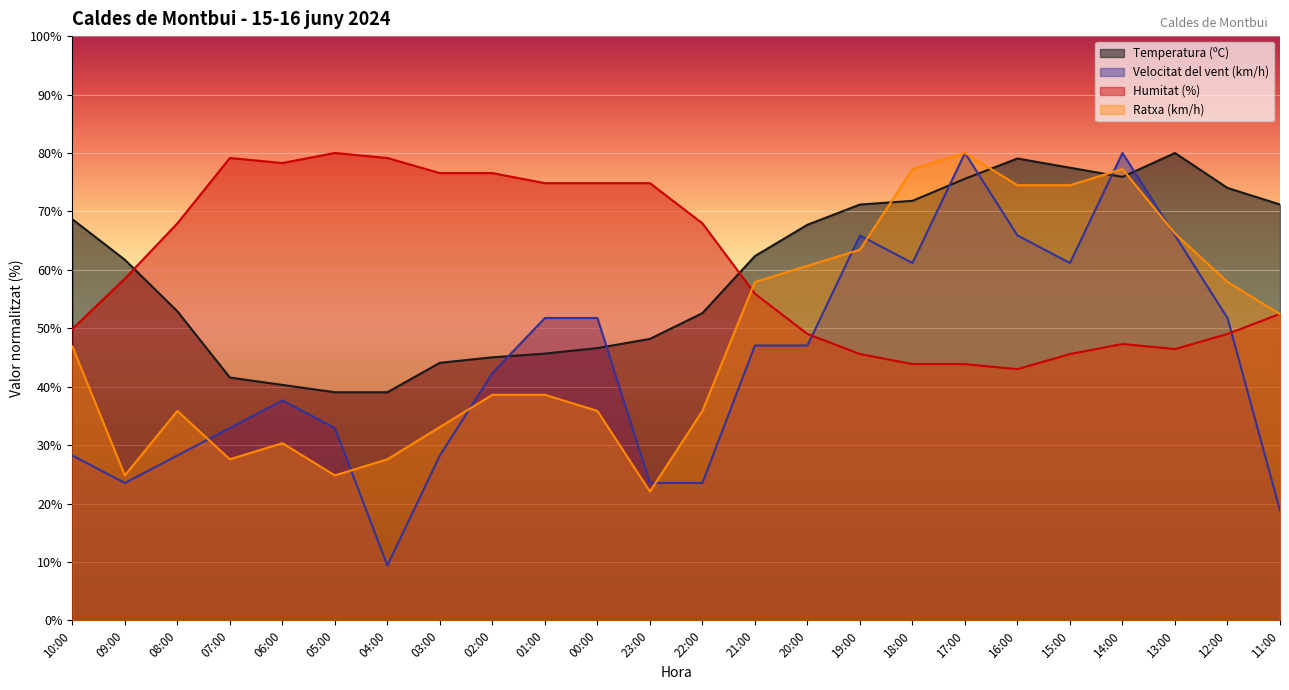

Reading left to right, what are all the values shown in this chart?

Temperatura (ºC): 10:00=68.7	09:00=61.7	08:00=52.9	07:00=41.6	06:00=40.3	05:00=39.1	04:00=39.1	03:00=44.1	02:00=45.0	01:00=45.7	00:00=46.6	23:00=48.2	22:00=52.6	21:00=62.4	20:00=67.7	19:00=71.2	18:00=71.8	17:00=75.6	16:00=79.1	15:00=77.5	14:00=75.9	13:00=80.0	12:00=74.0	11:00=71.2
Velocitat del vent (km/h): 10:00=28.2	09:00=23.5	08:00=28.2	07:00=32.9	06:00=37.6	05:00=32.9	04:00=9.4	03:00=28.2	02:00=42.4	01:00=51.8	00:00=51.8	23:00=23.5	22:00=23.5	21:00=47.1	20:00=47.1	19:00=65.9	18:00=61.2	17:00=80.0	16:00=65.9	15:00=61.2	14:00=80.0	13:00=65.9	12:00=51.8	11:00=18.8
Humitat (%): 10:00=49.9	09:00=58.5	08:00=68.0	07:00=79.1	06:00=78.3	05:00=80.0	04:00=79.1	03:00=76.6	02:00=76.6	01:00=74.8	00:00=74.8	23:00=74.8	22:00=68.0	21:00=55.9	20:00=49.0	19:00=45.6	18:00=43.9	17:00=43.9	16:00=43.0	15:00=45.6	14:00=47.3	13:00=46.5	12:00=49.0	11:00=52.5
Ratxa (km/h): 10:00=46.9	09:00=24.8	08:00=35.9	07:00=27.6	06:00=30.3	05:00=24.8	04:00=27.6	03:00=33.1	02:00=38.6	01:00=38.6	00:00=35.9	23:00=22.1	22:00=35.9	21:00=57.9	20:00=60.7	19:00=63.4	18:00=77.2	17:00=80.0	16:00=74.5	15:00=74.5	14:00=77.2	13:00=66.2	12:00=57.9	11:00=52.4